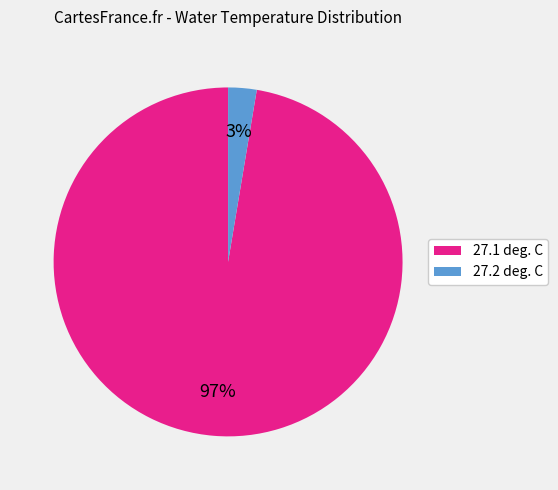

To the nearest percent, what percentage of the pie is 27.2?

3%